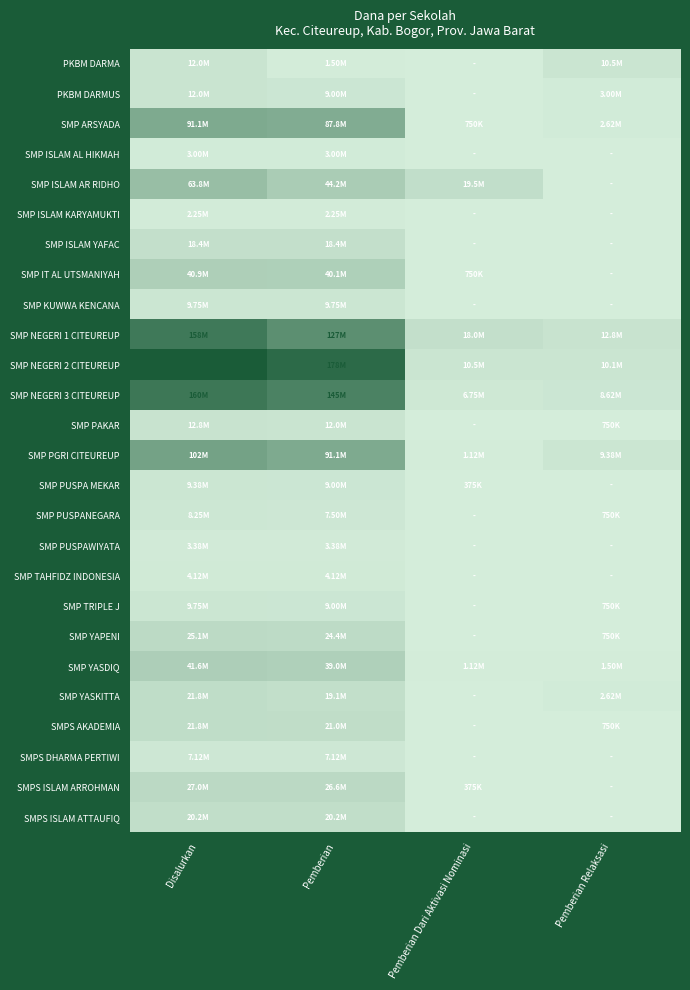

Between Pemberian and Pemberian Relaksasi, which series saw the biggest shift?

SMP NEGERI 2 CITEUREUP